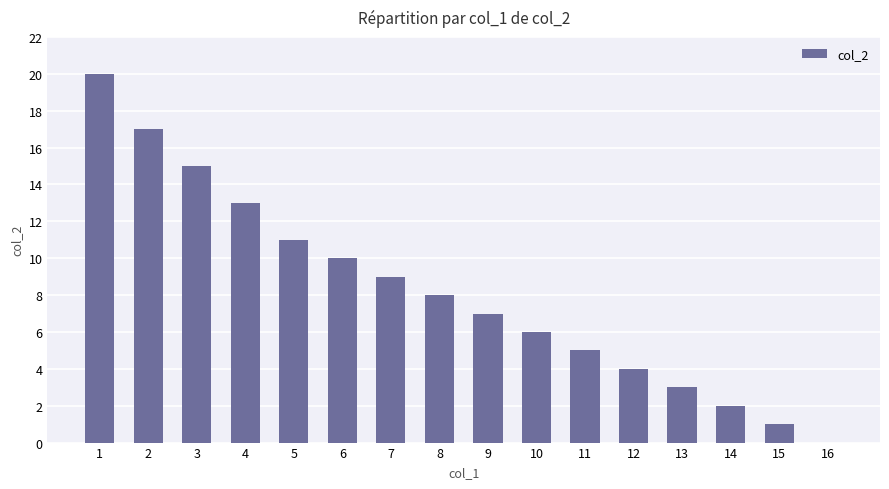

Approximately how many times larger is the value at 4 compared to 14?

6.5